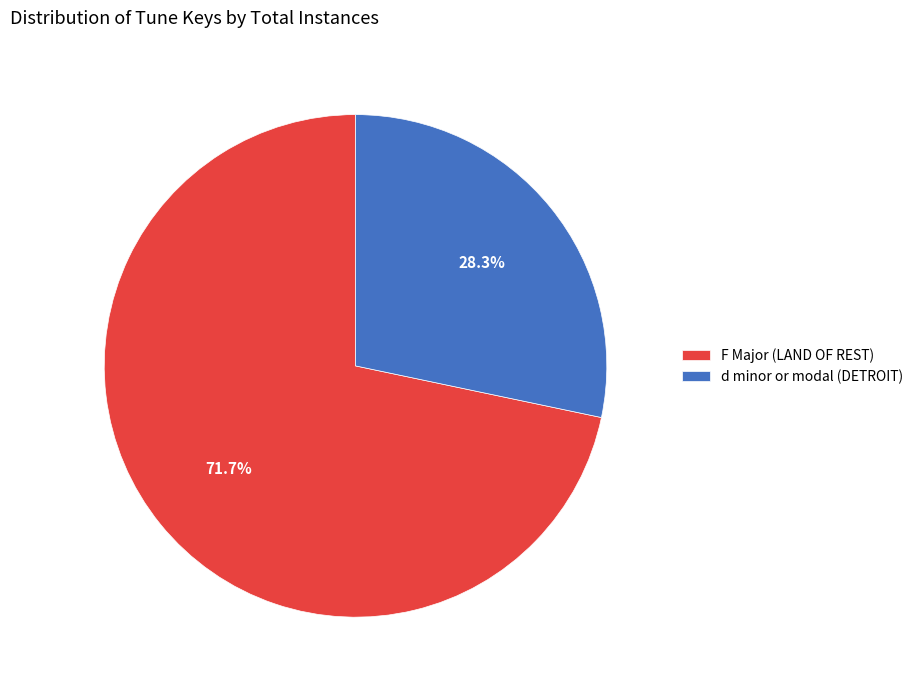

What percentage do F Major and d minor or modal together represent?

100.0%